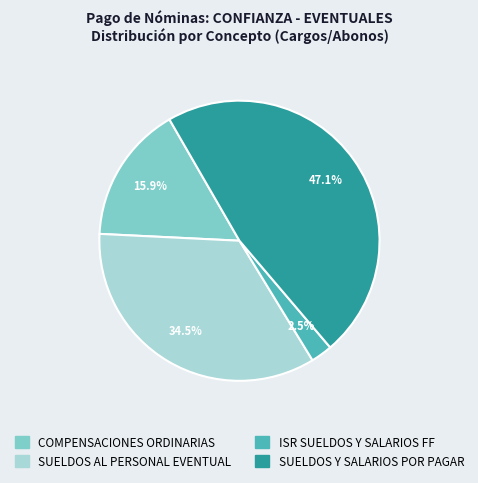

The SUELDOS Y SALARIOS POR PAGAR slice represents 47% of the pie. True or false?

True